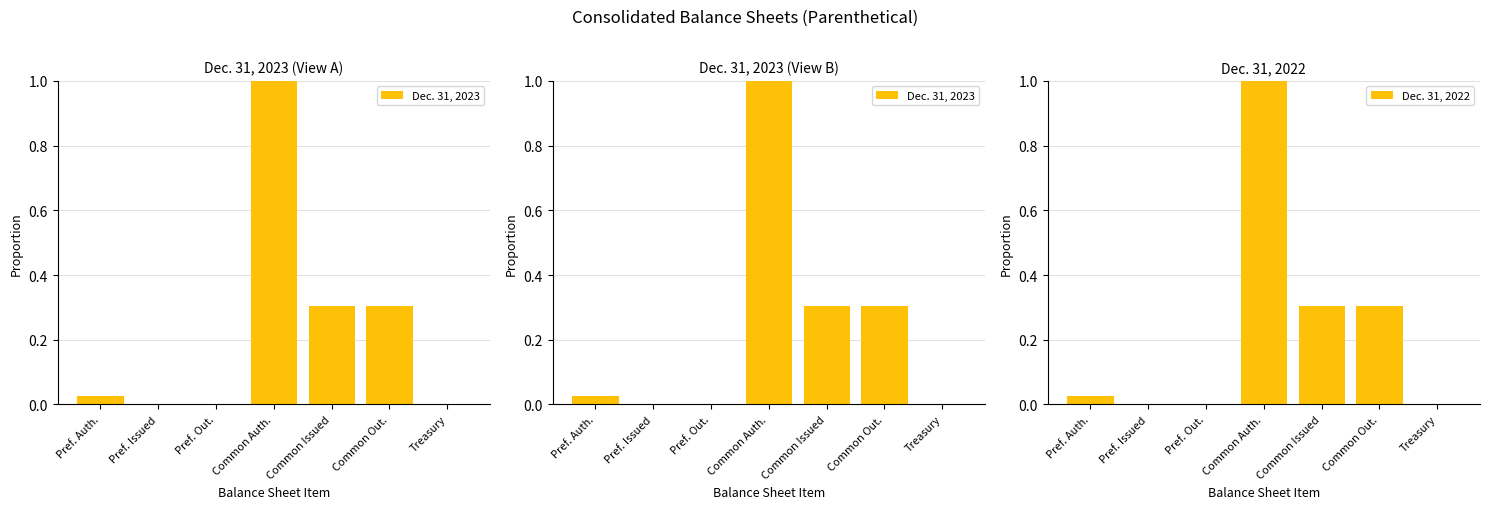

What is the difference between the maximum and minimum values in the Dec. 31, 2022 series?

1.0